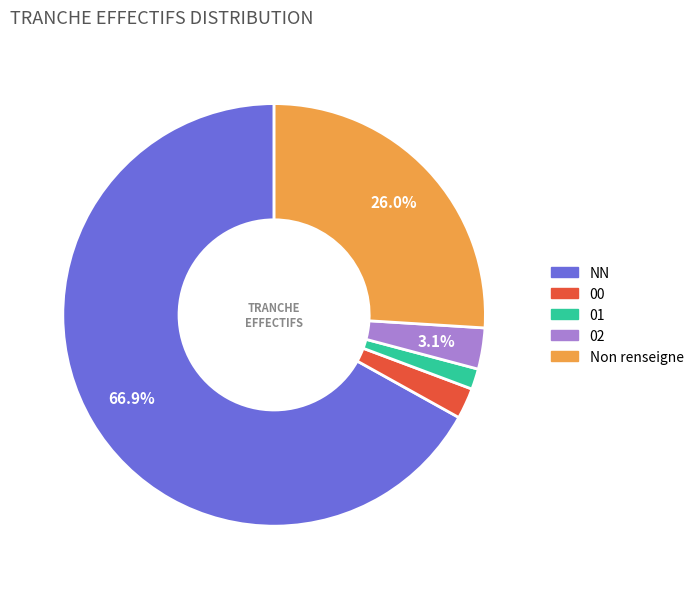

Which slice is the largest?

NN